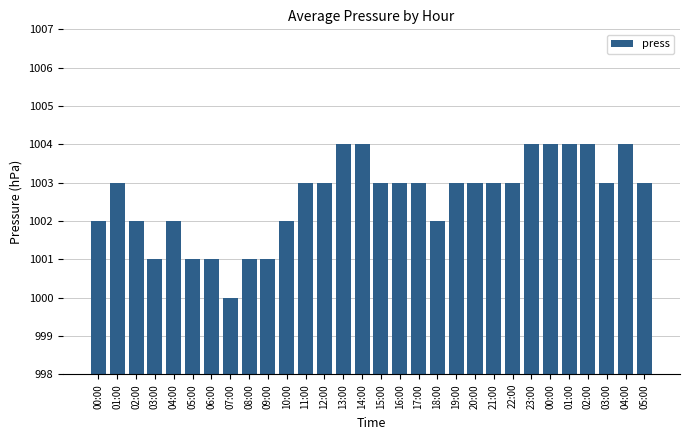

Does the chart contain any negative values?

No